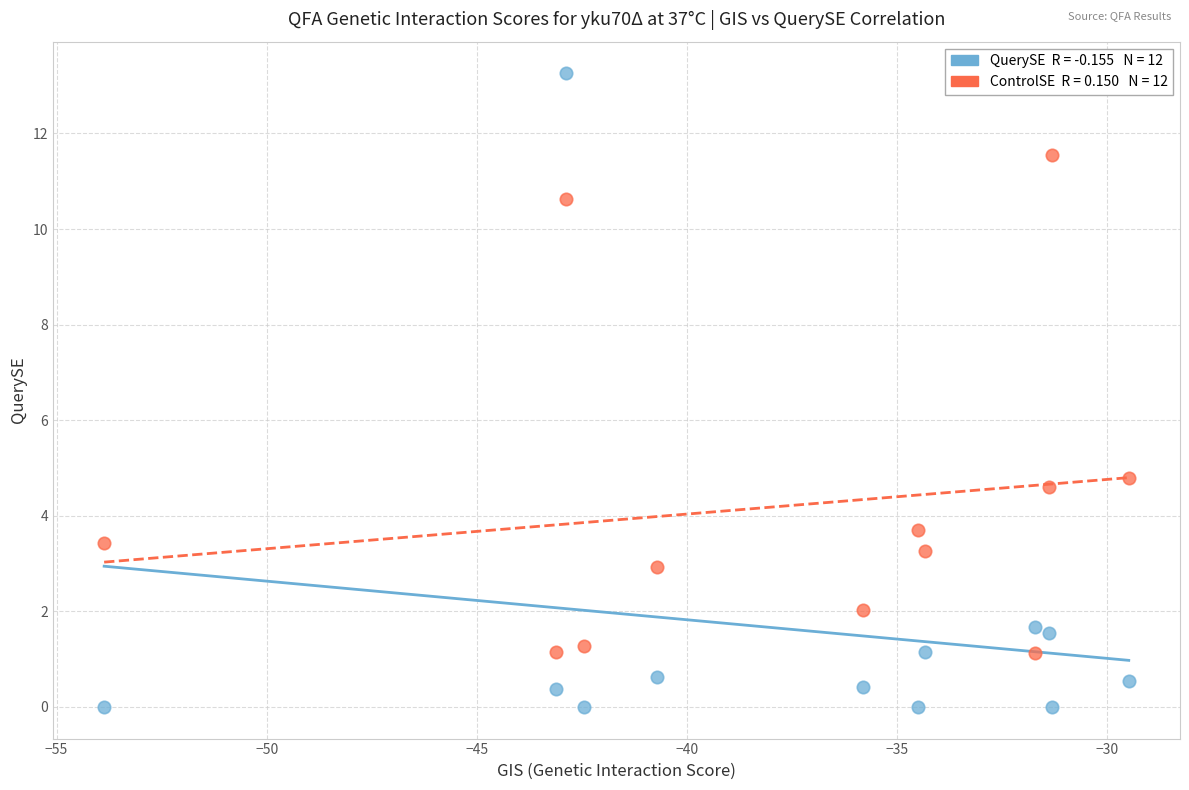

Across all series, what Y value is closest to 6?

4.8